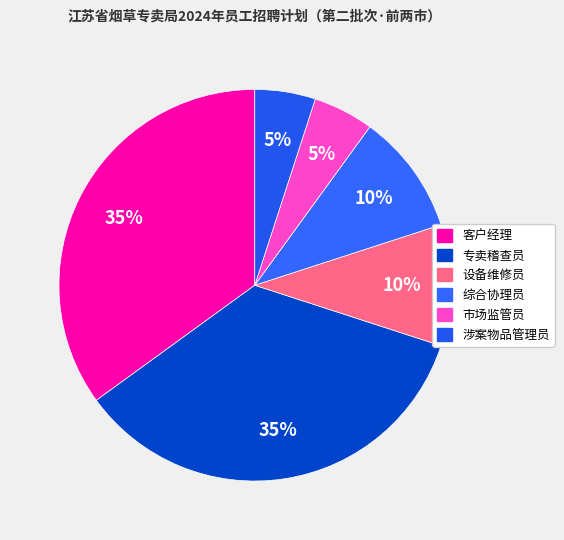

How many segments does this pie chart have?

6